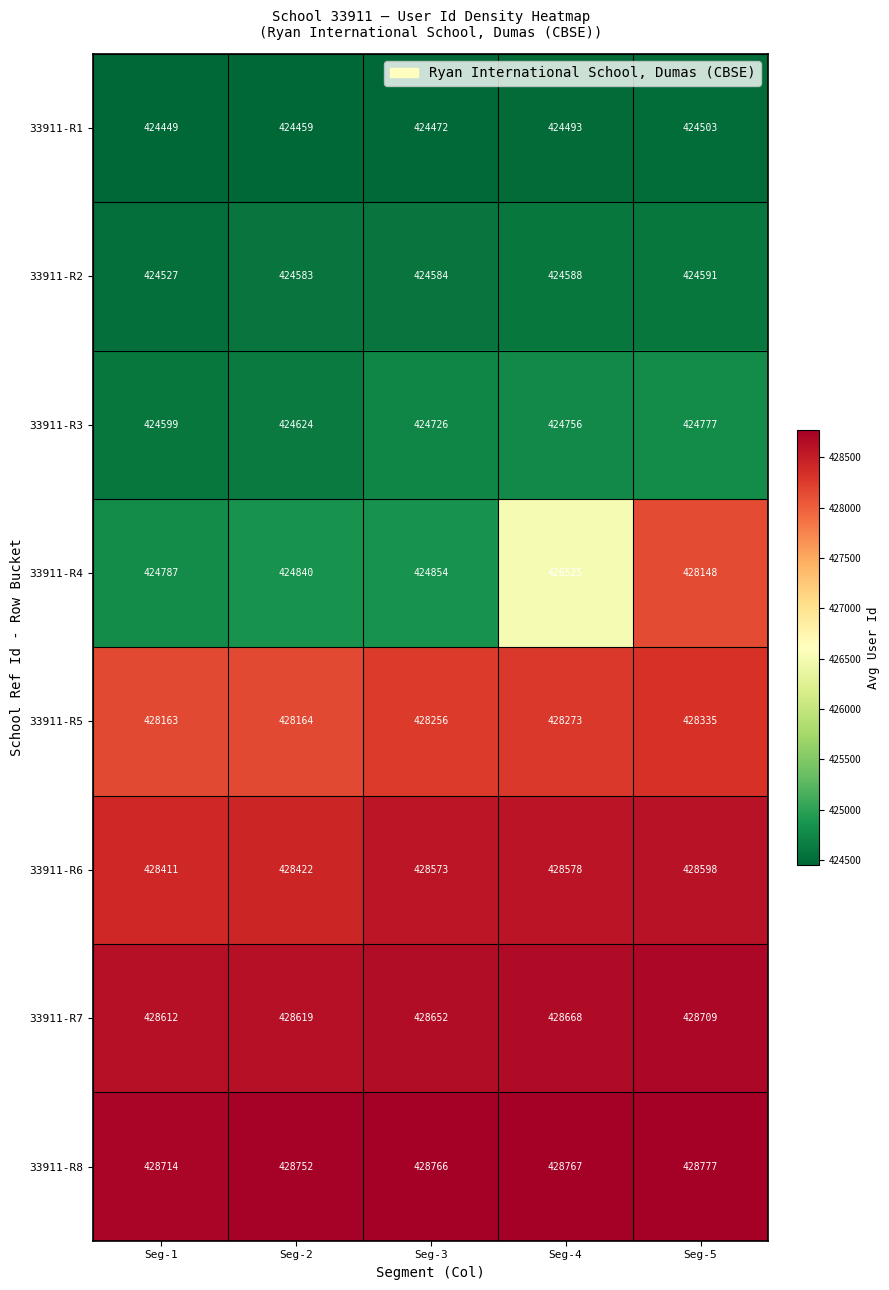

Rank the series by their maximum value, from highest to lowest.

33911-R8, 33911-R7, 33911-R6, 33911-R5, 33911-R4, 33911-R3, 33911-R2, 33911-R1